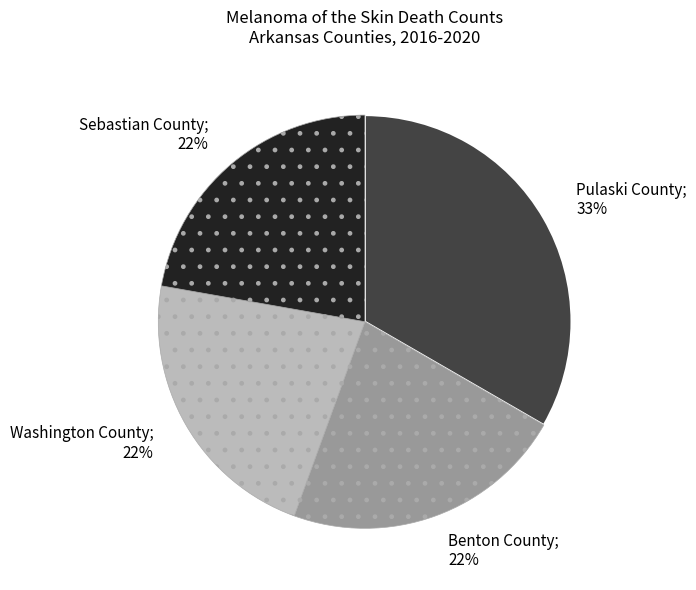

To the nearest percent, what is the difference between the Sebastian County and Pulaski County slice percentages?

11%